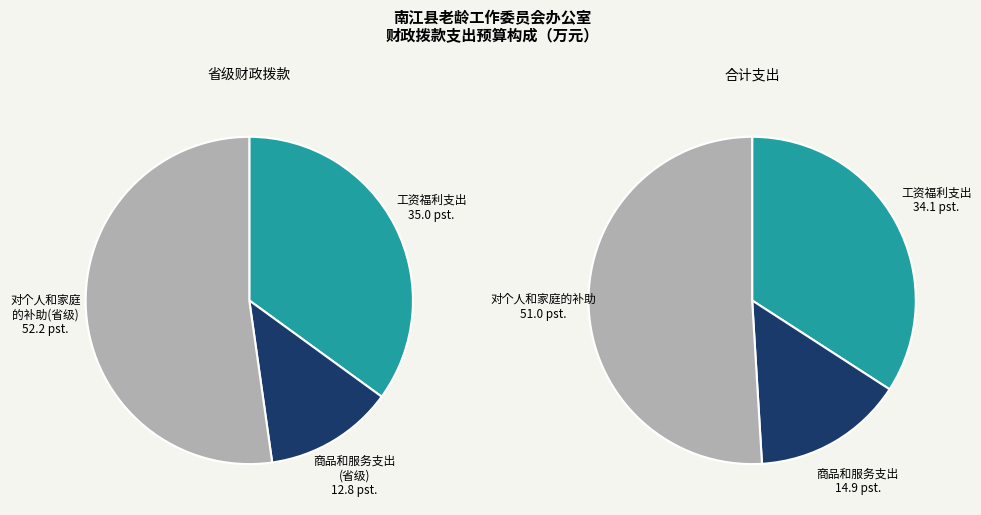

Rank the categories by value from lowest to highest.

商品和服务支出, 工资福利支出, 对个人和家庭的补助